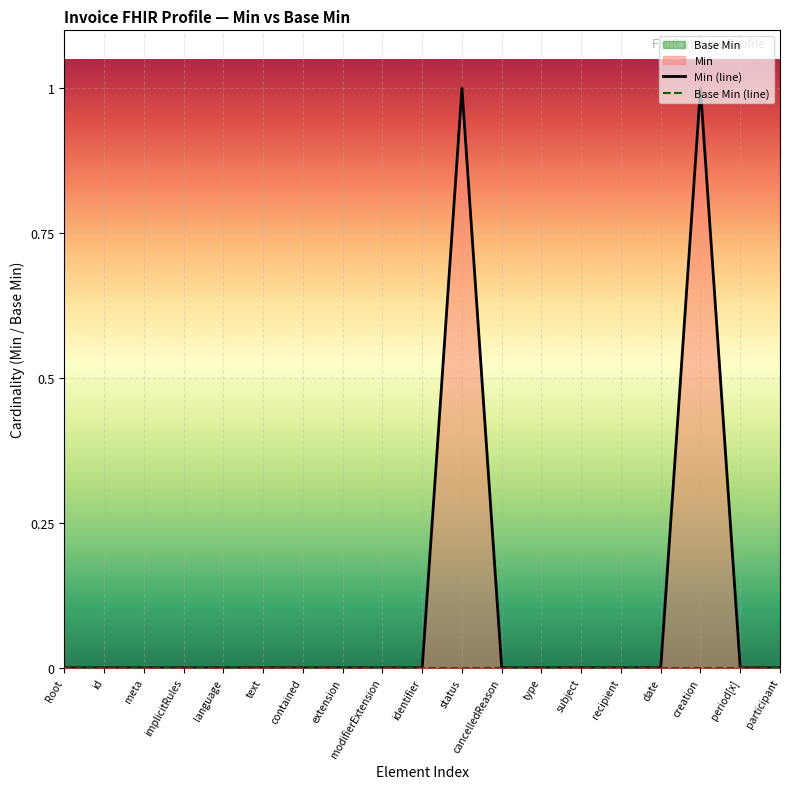

Is it true that Min (line) equals 0 at creation?

False